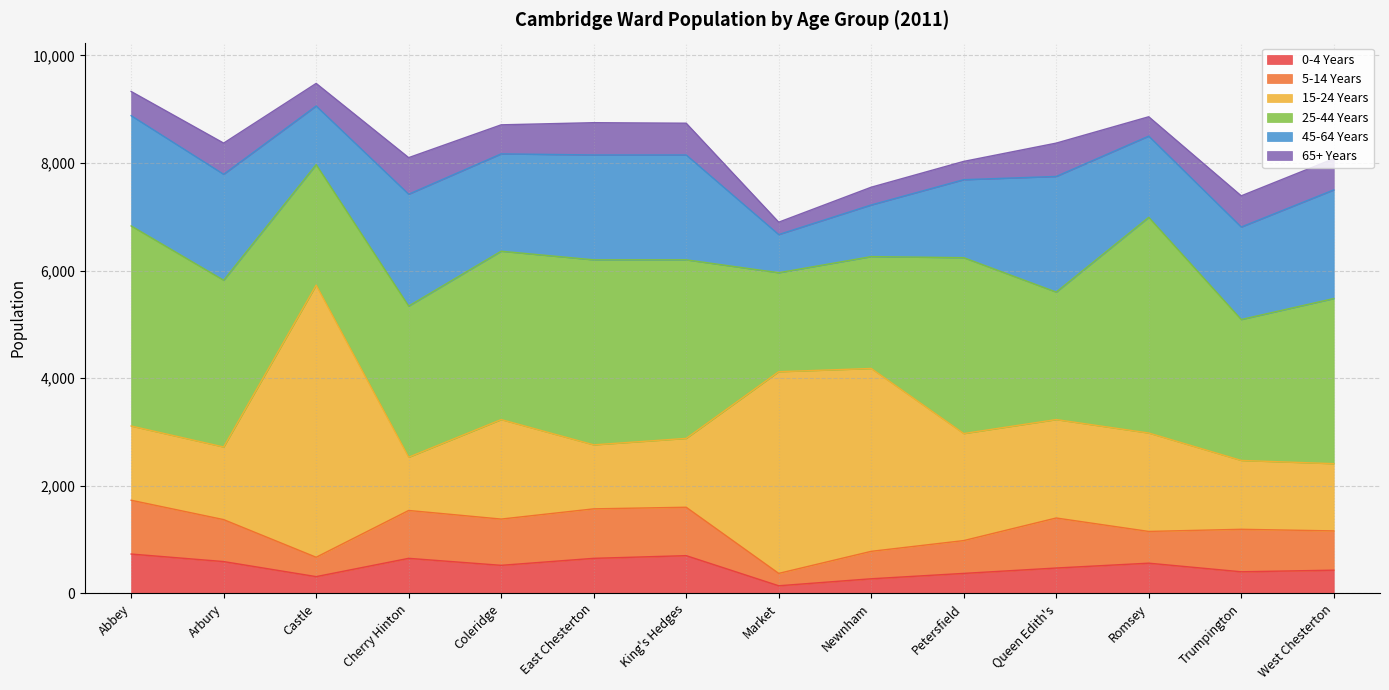

What is the label of the 1st point from the right?

West Chesterton